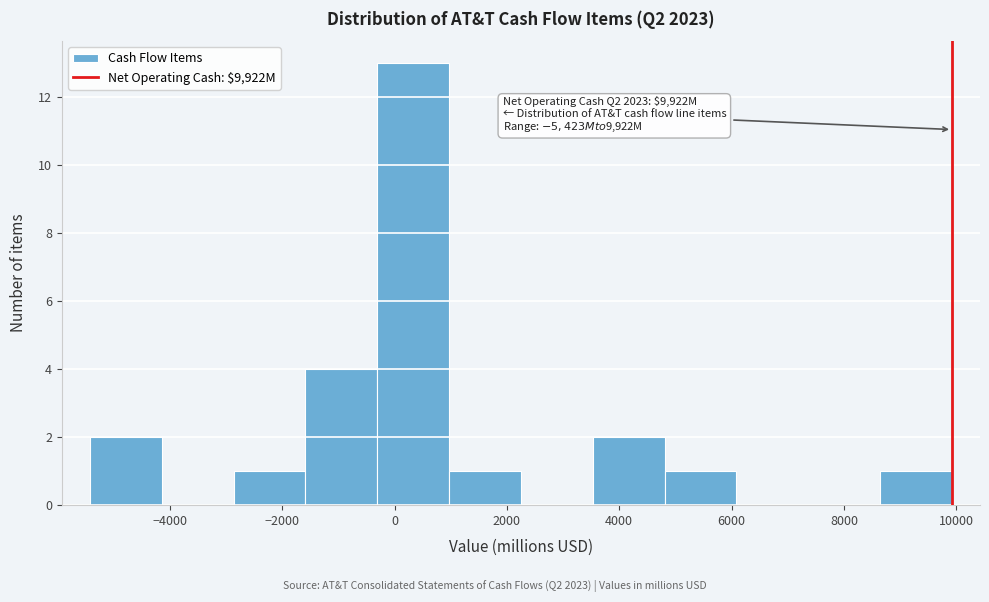

Which range on the x-axis has the tallest bar?

-400 to 1000